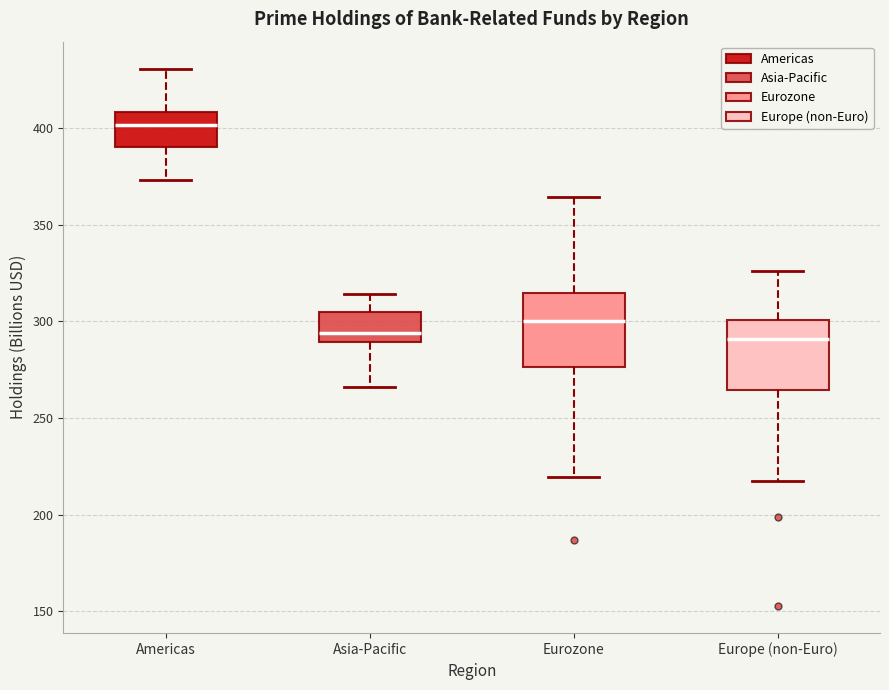

Reading left to right, read every box against the y-axis: the position of its median line, the range the box covers, and the ends of its whiskers. The values are not printed on the chart, so give them approximately, as read against the axis.

Americas: median 400, box 390 to 410, whiskers 375 to 430
Asia-Pacific: median 295, box 290 to 305, whiskers 265 to 315
Eurozone: median 300, box 275 to 315, whiskers 220 to 365
Europe (non-Euro): median 290, box 265 to 300, whiskers 215 to 325